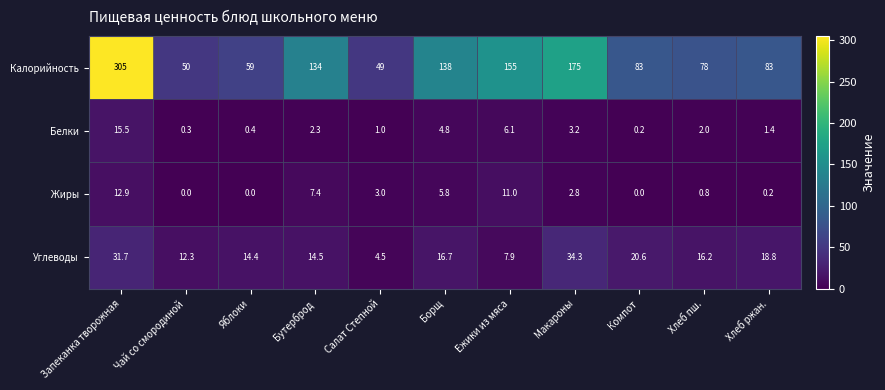

Between Ежики из мяса and Компот, which series saw the biggest shift?

Калорийность